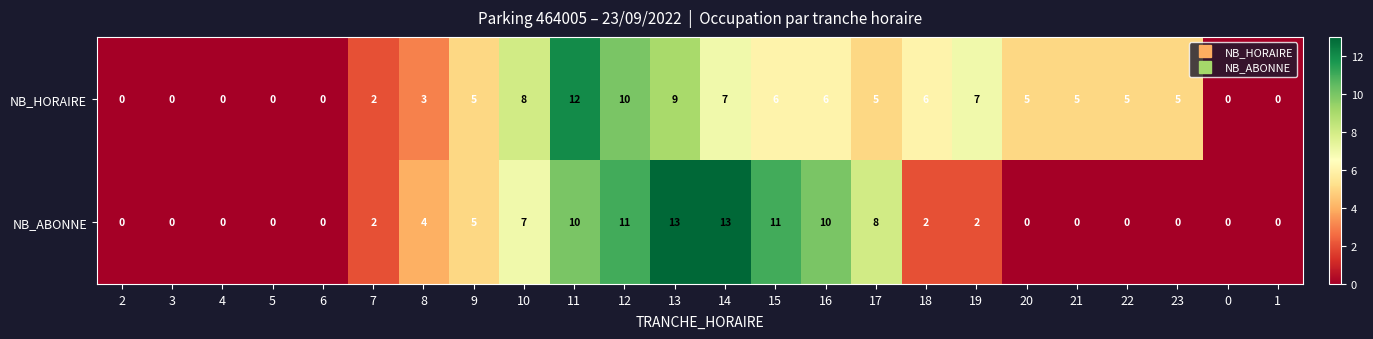

True or false: NB_HORAIRE has a value of 6 at 15.

True